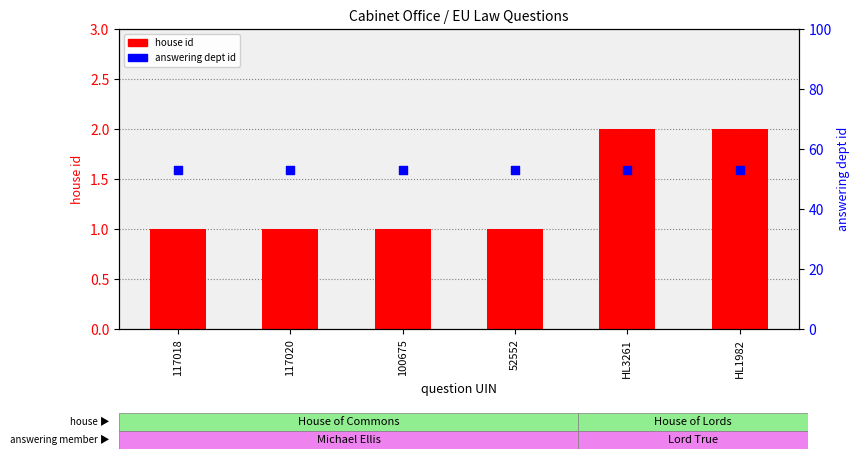

What is the total value across all series at 117020?

54